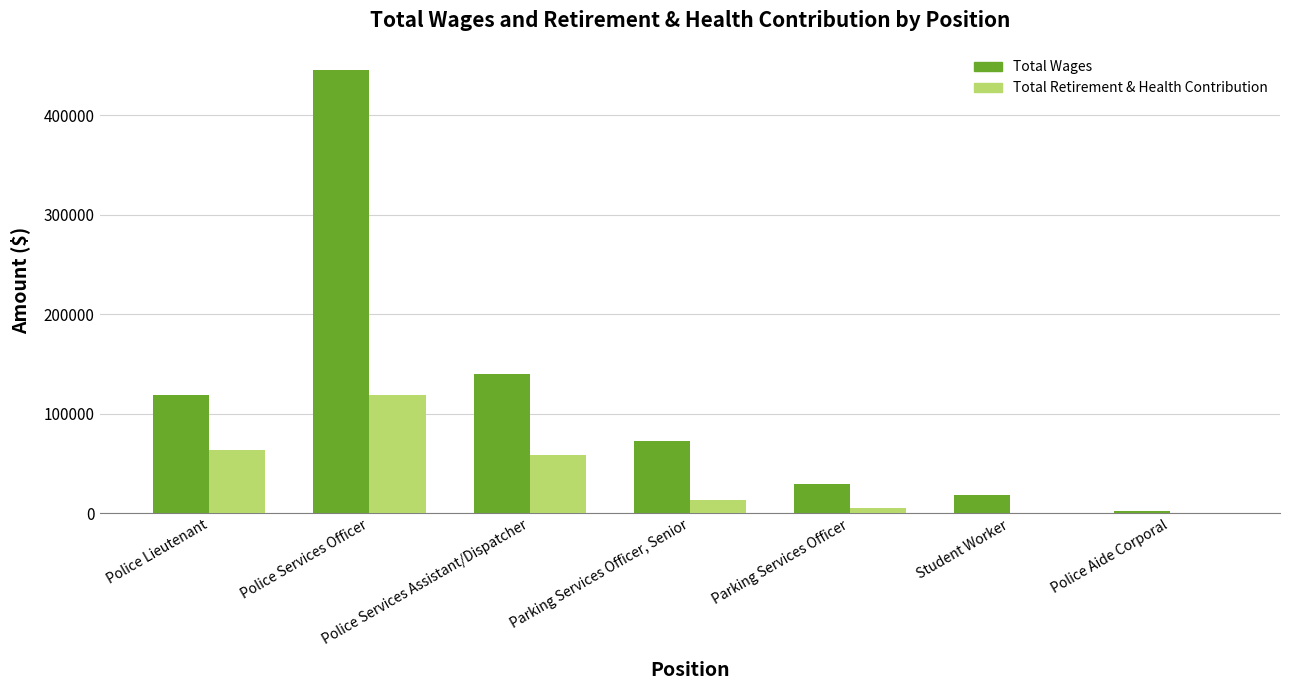

Which series has the largest total across all categories?

Total Wages